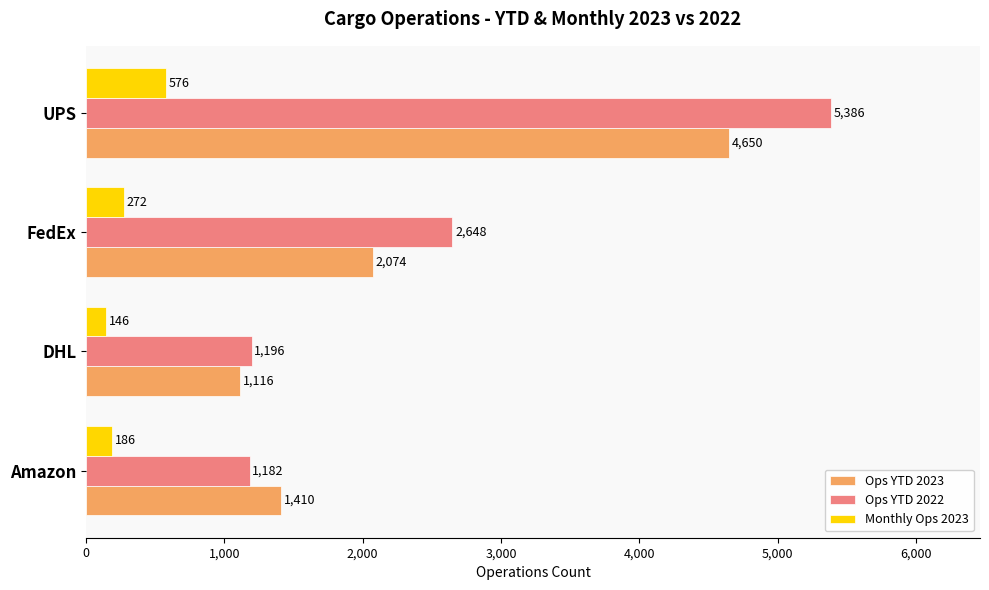

Rank the series by their maximum value, from lowest to highest.

Monthly Ops 2023, Ops YTD 2023, Ops YTD 2022